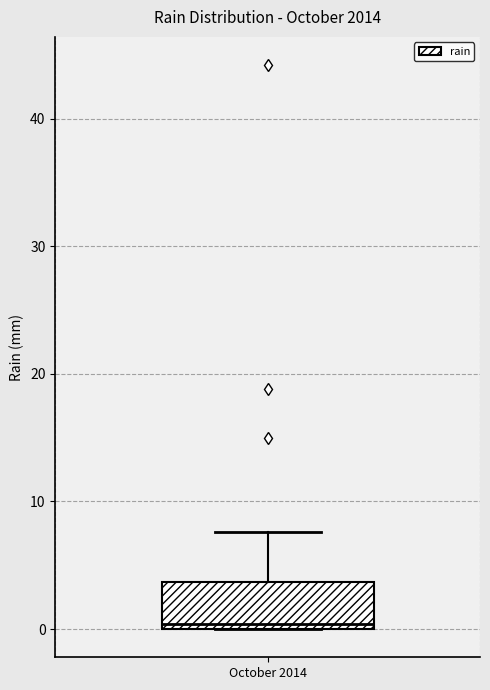

Read this box plot against the y-axis: the position of the median line, the range covered by the box, and the ends of both whiskers. The values are not printed on the chart, so give them approximately, as read against the axis.

median 0 (just above the box's lower edge), box 0 to 4, whiskers 0 to 8